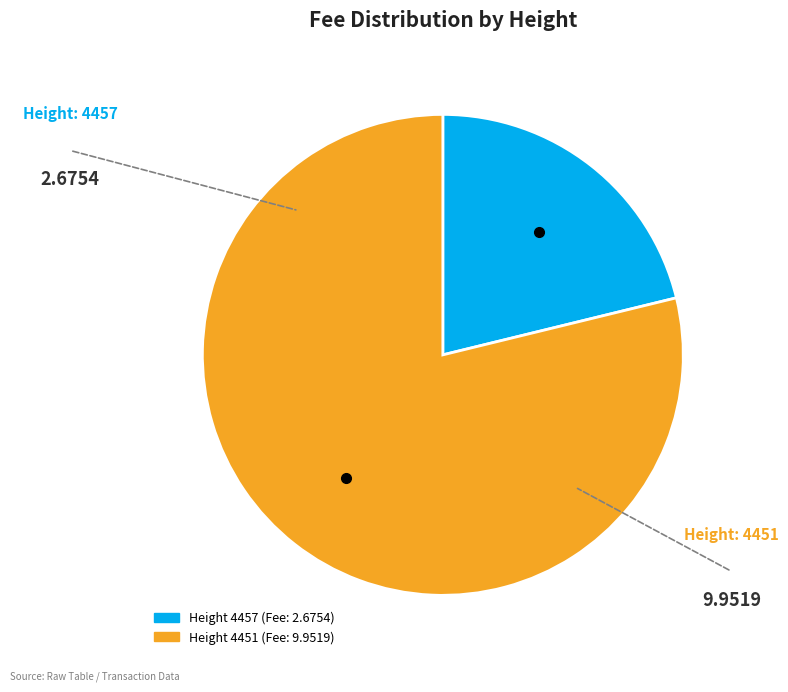

Does any single category account for the majority?

Yes